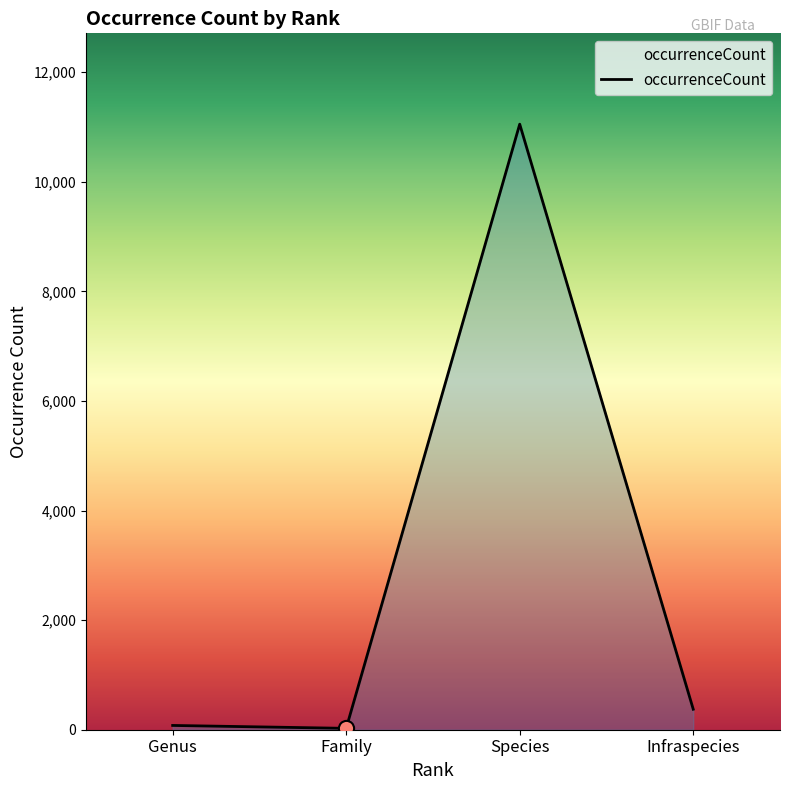

Which has a higher value, Infraspecies or Species?

Species